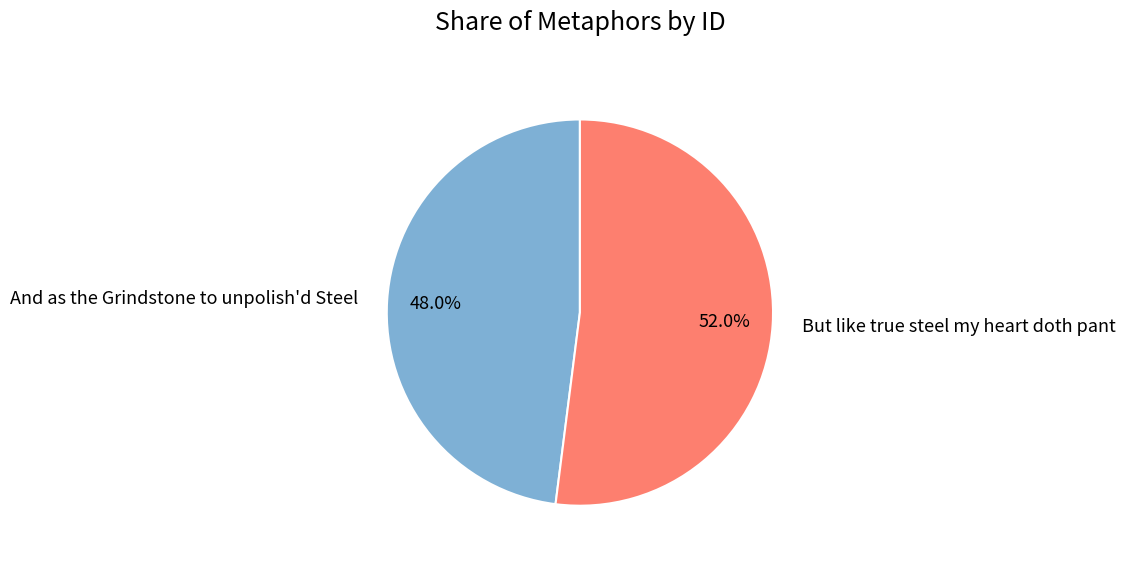

Combined, do But like true steel my heart doth pant and And as the Grindstone to unpolish'd Steel account for over 50%?

Yes